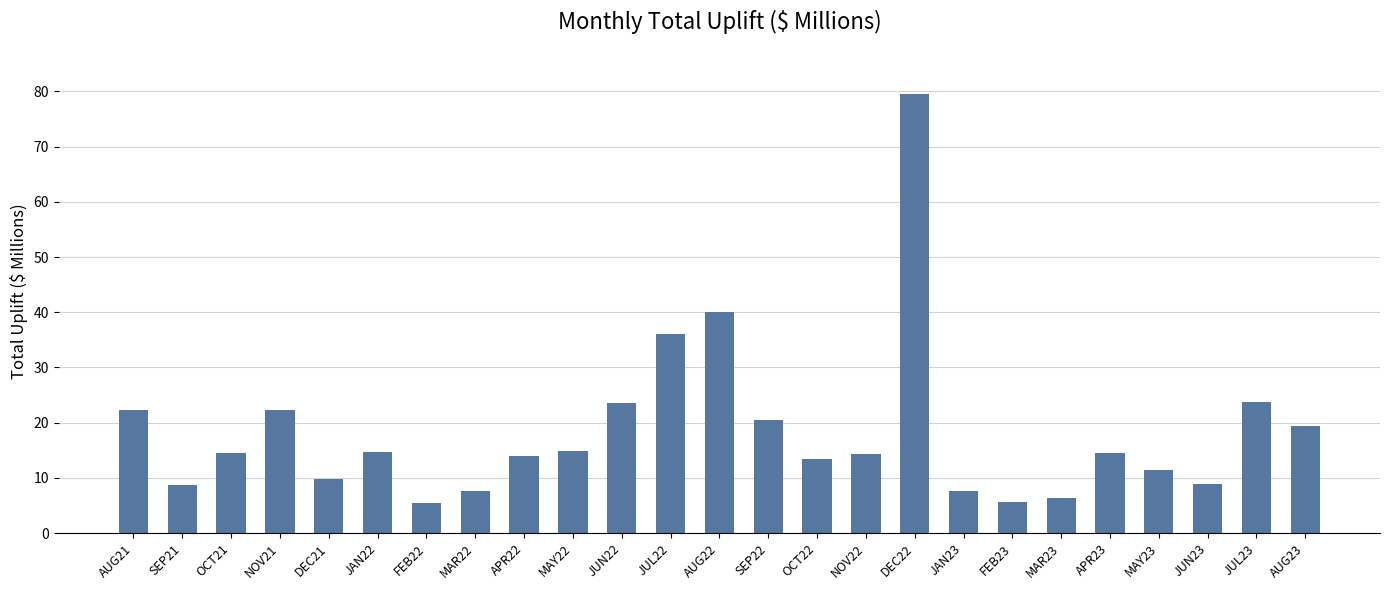

What is the sum of all values?

459.2